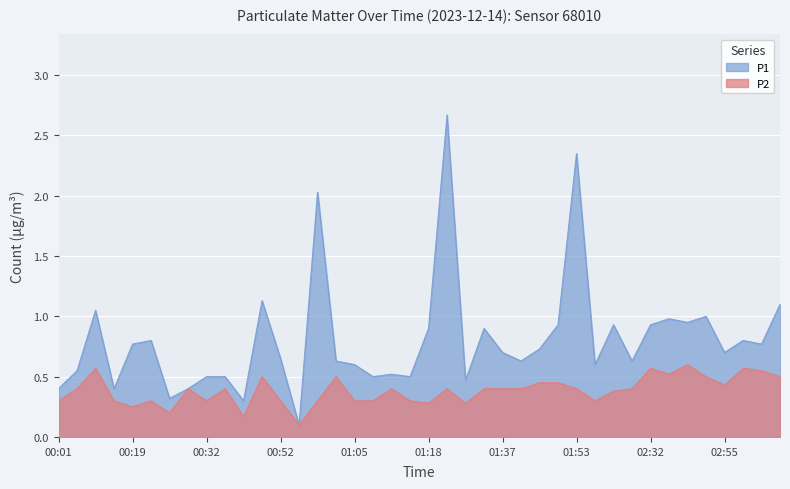

Rank the series at 00:26 from highest to lowest value.

P1, P2